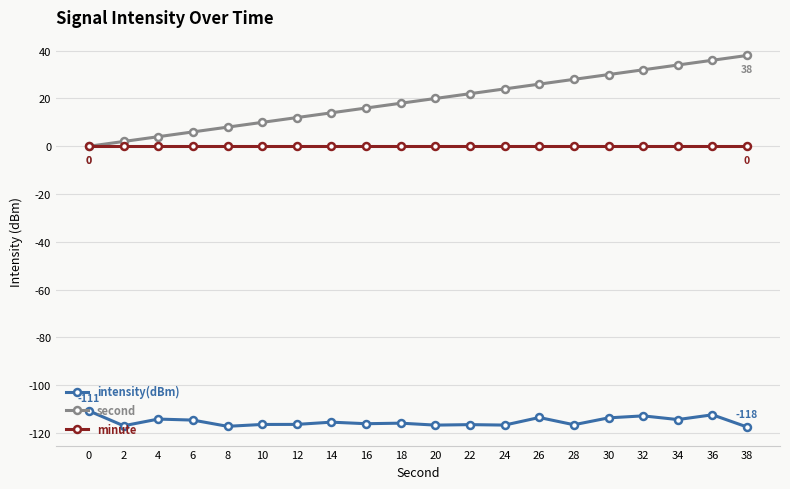

True or false: second and intensity(dBm) intersect in this chart.

False